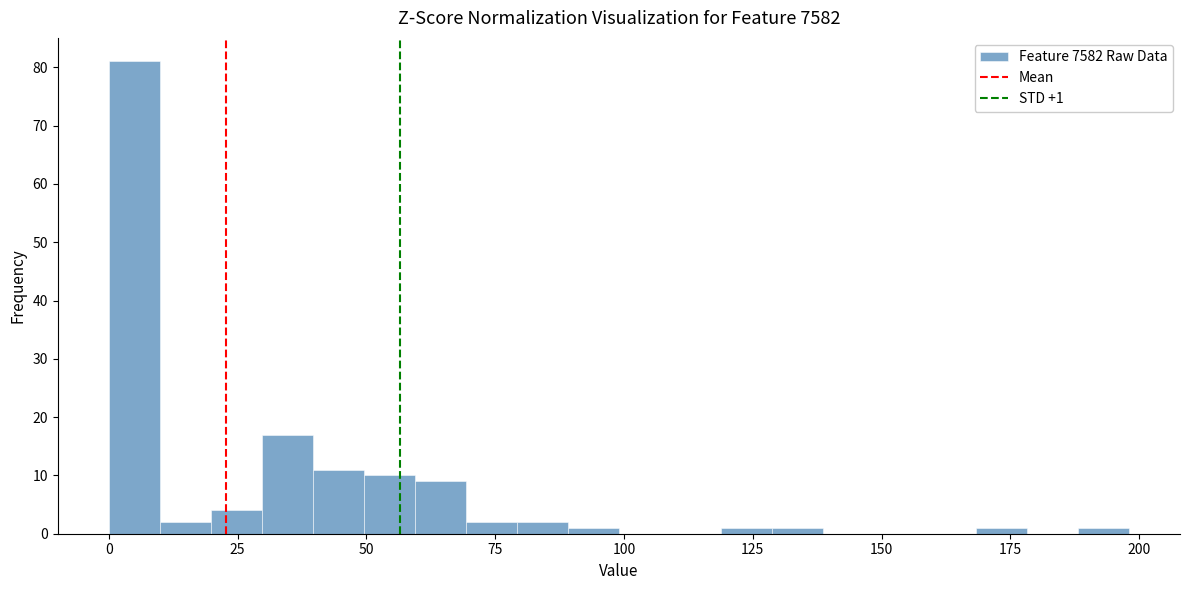

Read against the x-axis, roughly where is the centre of the tallest bar?

5